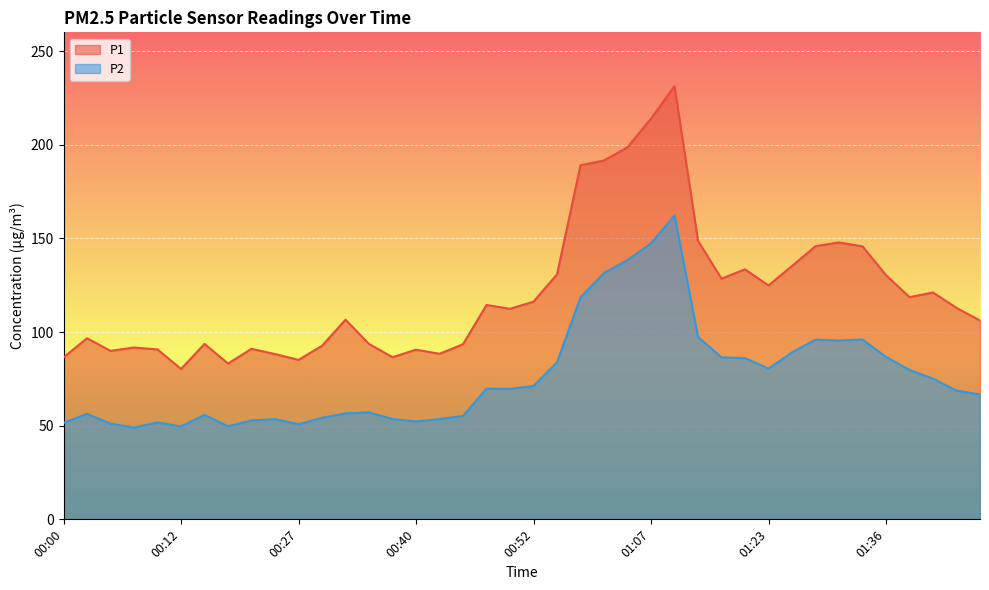

At which label does P1 reach its peak?

01:10